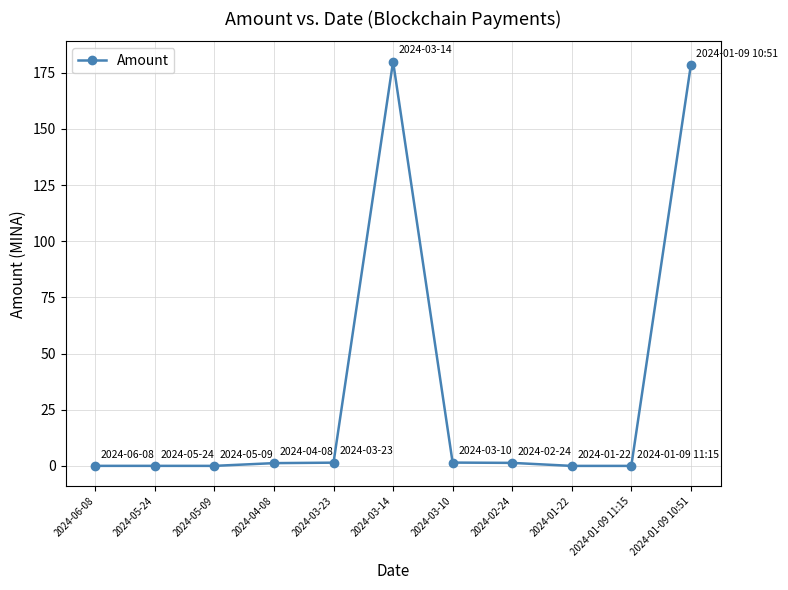

What is the difference between the maximum and minimum values?

179.9